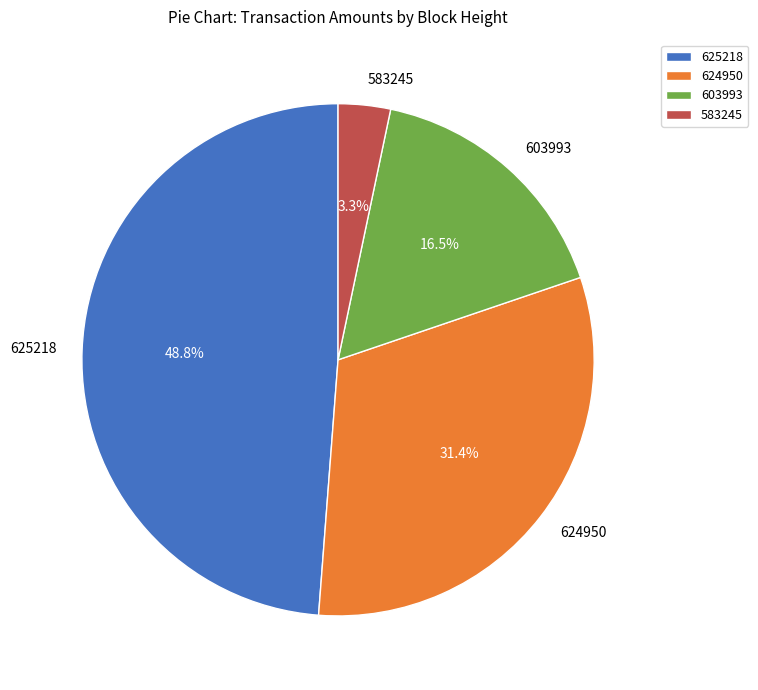

What is the smallest slice in the pie chart?

583245